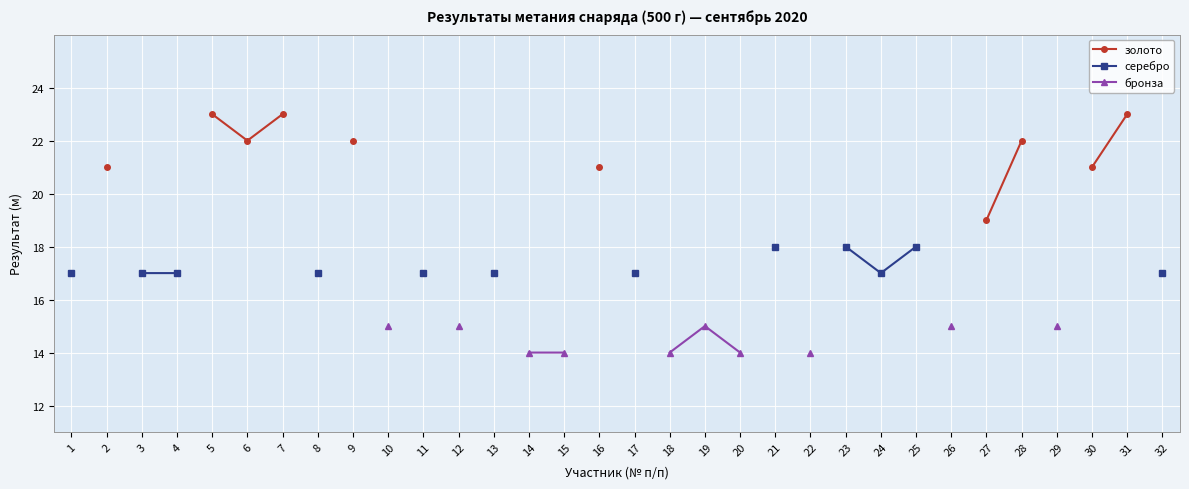

What is the difference between the maximum and minimum values in the серебро series?

1.0